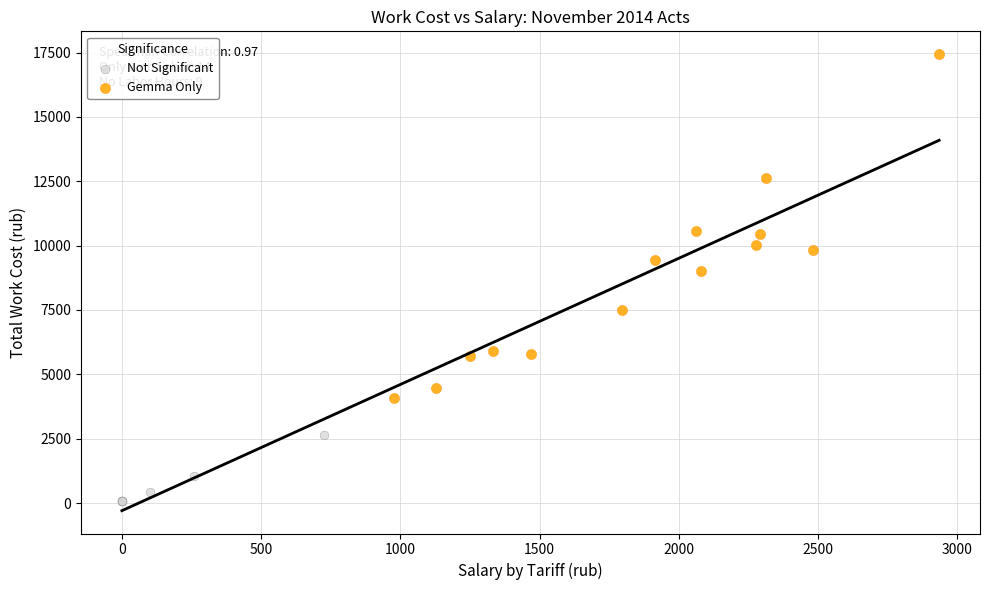

Which series has the widest spread of Y values?

Gemma Only